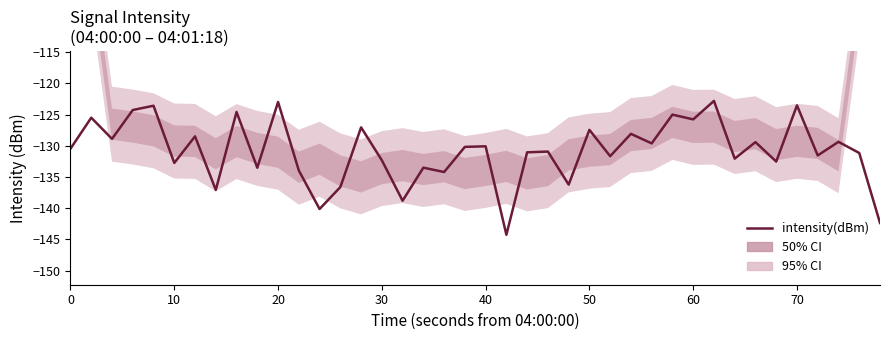

What is the difference between the maximum and minimum values?

21.4